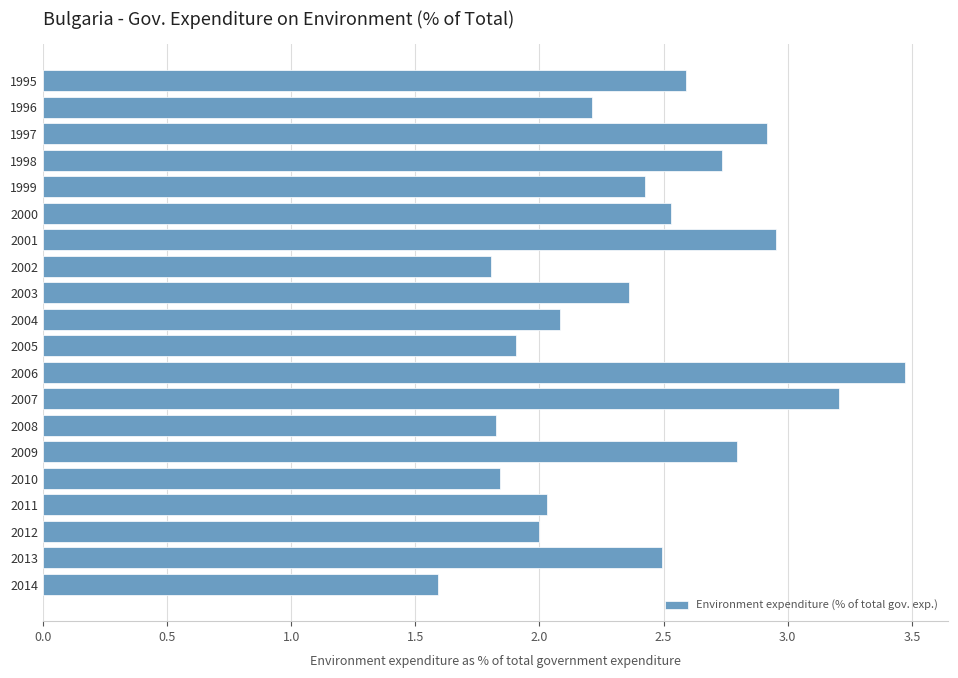

What is the difference between the values at 1997 and 2005?

1.0